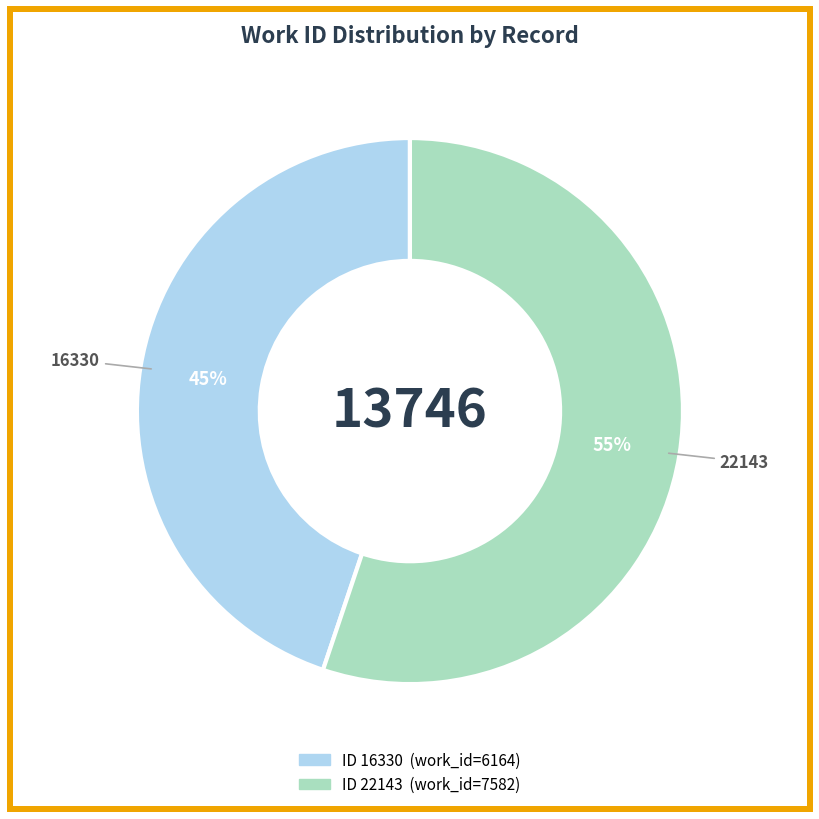

Does any single category account for the majority?

Yes